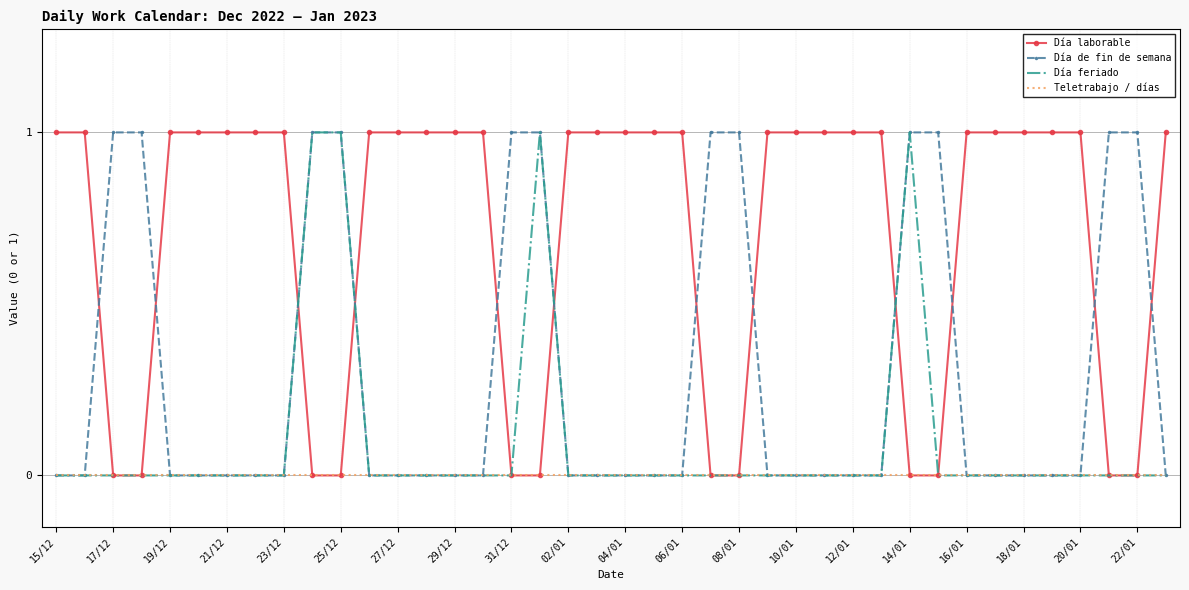

Which series has the largest total across all categories?

Día laborable